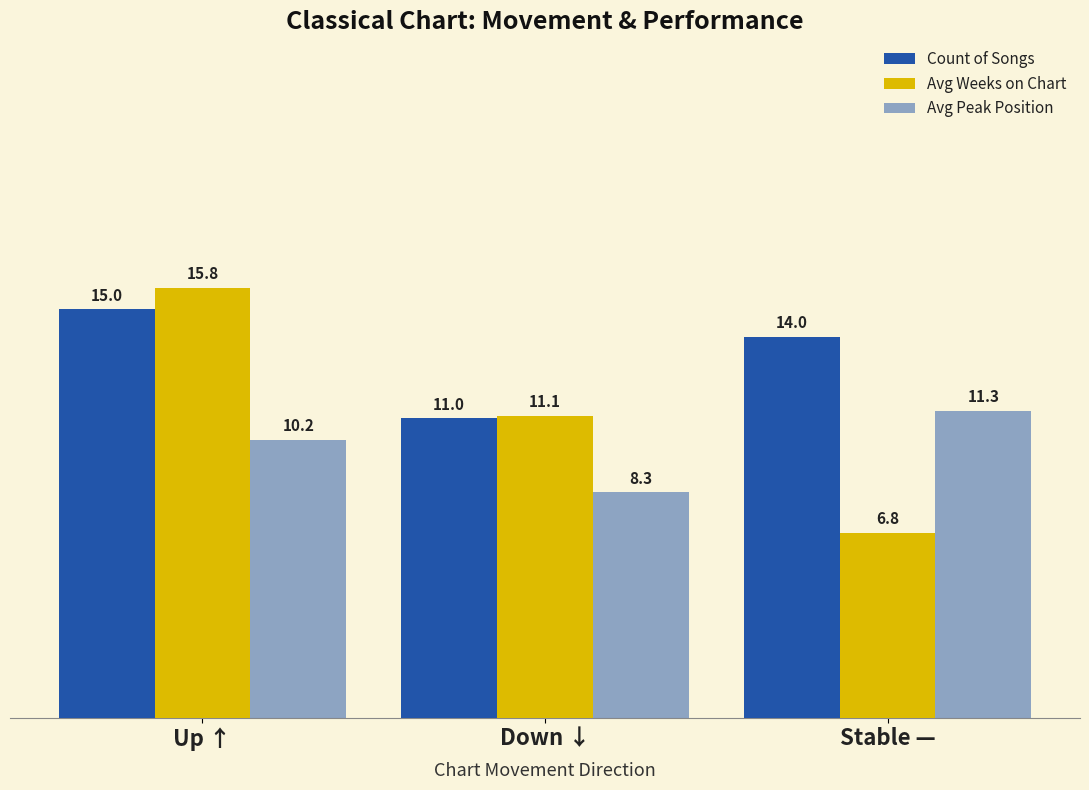

Count the number of categories in the chart.

3